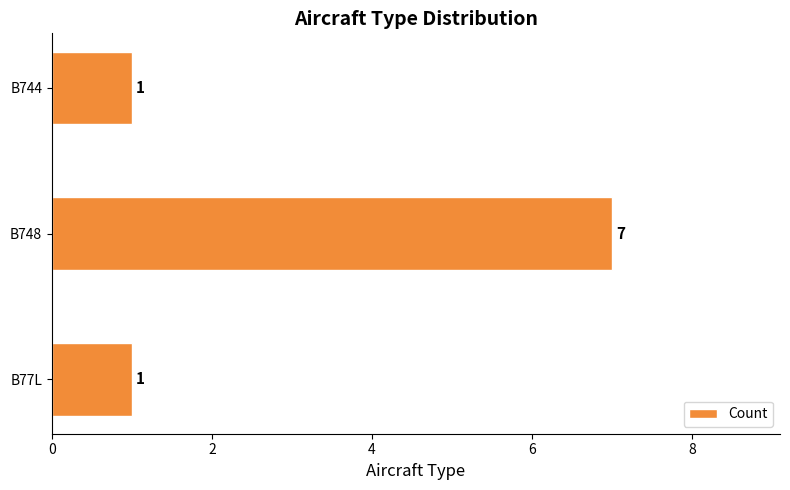

What is the greatest value displayed?

7